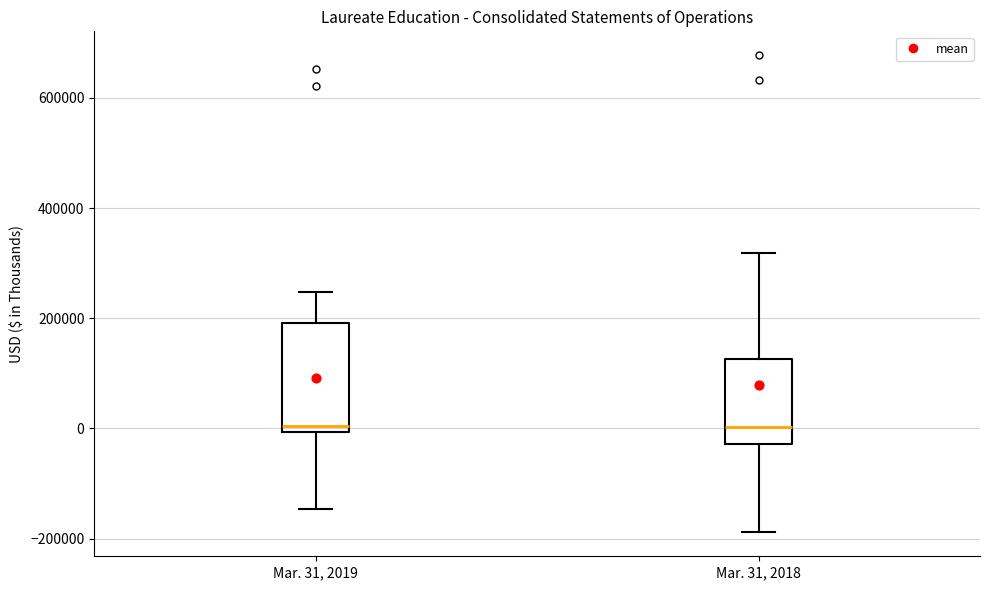

Reading left to right, transcribe this box plot: for each box, give where its median line is, the range the box spans, and where its two whiskers end, as read against the y-axis. The values are not printed on the chart, so give them approximately, as read against the axis.

Mar. 31, 2019: median 0 (just above the box's lower edge), box 0 to 200000, whiskers -140000 to 240000
Mar. 31, 2018: median 0, box -20000 to 120000, whiskers -180000 to 320000